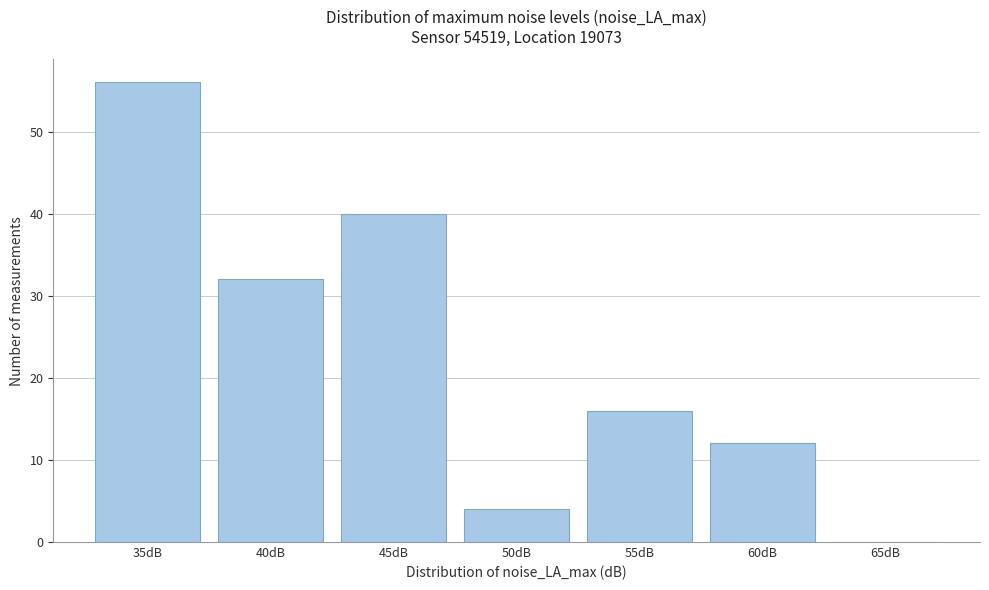

Reading left to right, extract all data points from this chart.

35dB=56	40dB=32	45dB=40	50dB=4	55dB=16	60dB=12	65dB=0